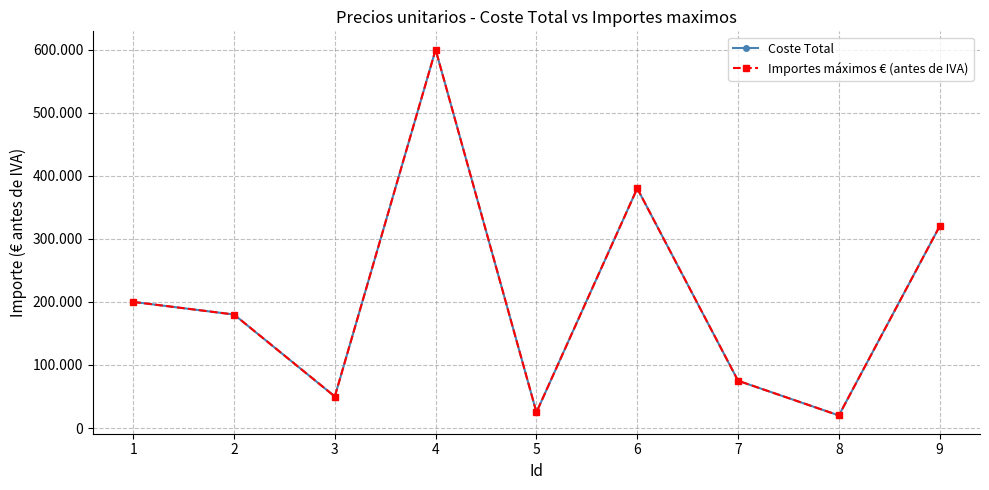

True or false: Importes máximos € (antes de IVA) has a value of 156297 at 9.

False